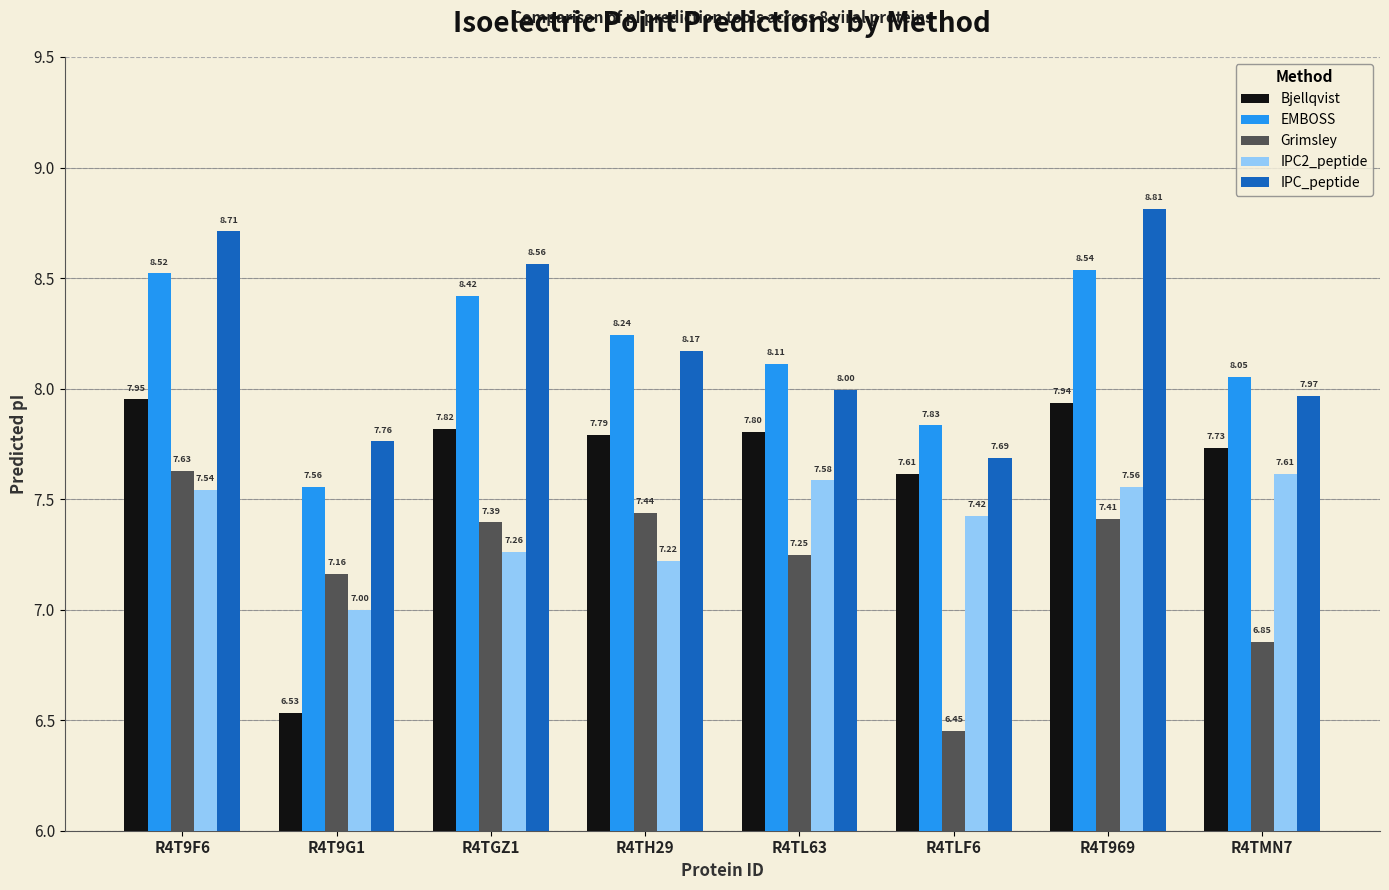

At which label does IPC_peptide reach its peak?

R4T969